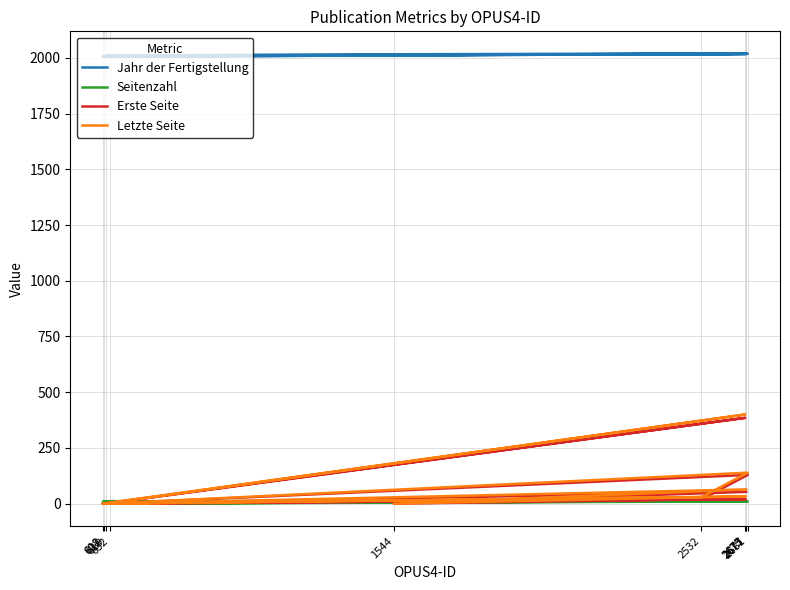

In Seitenzahl, how many points are higher than both neighbors (excluding endpoints)?

3